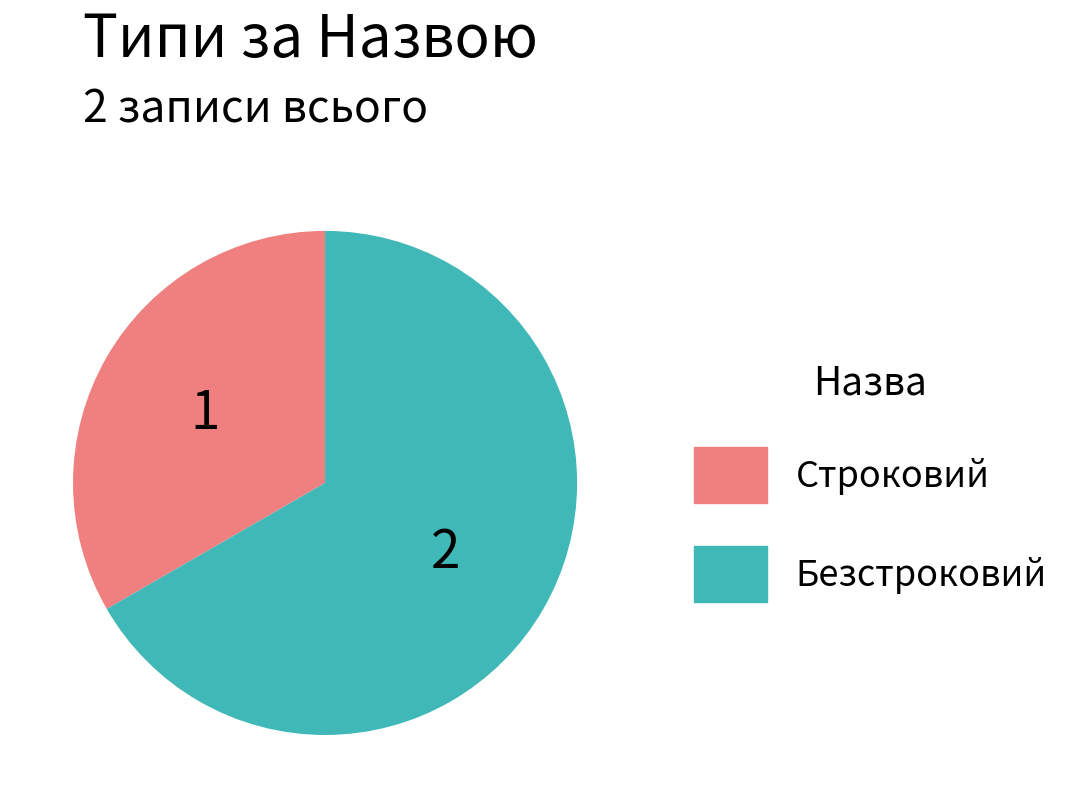

Is it true that Строковий is 45% of the pie?

False